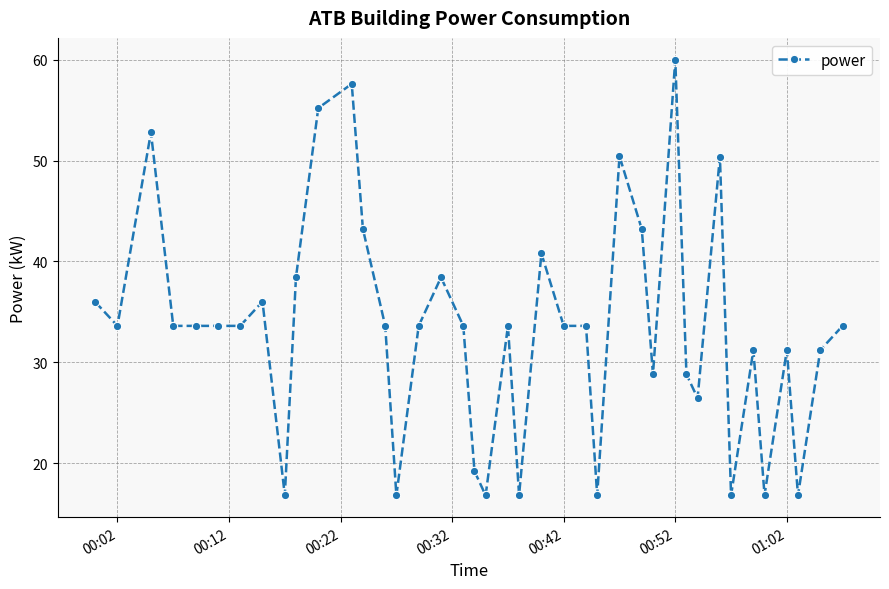

How many lines are shown in the chart?

1